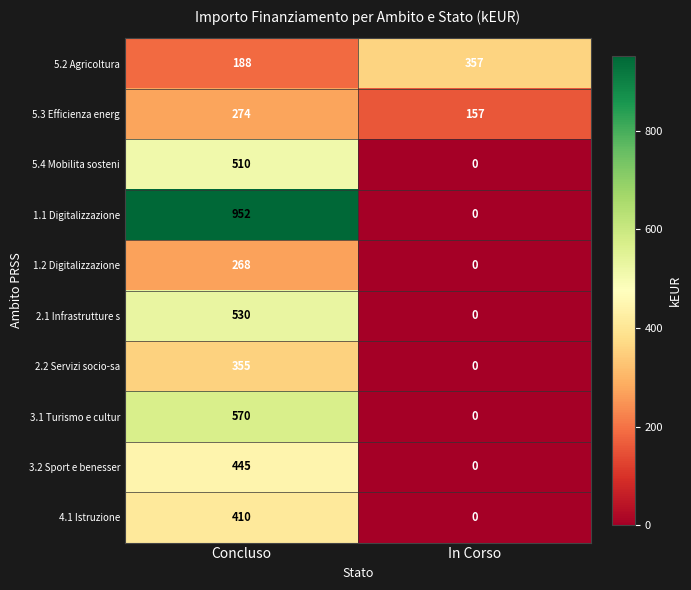

Reading left to right, transcribe all the data shown in this chart.

5.2 Agricoltura: Concluso=188	In Corso=357
5.3 Efficienza energ: Concluso=274	In Corso=157
5.4 Mobilita sosteni: Concluso=510	In Corso=0
1.1 Digitalizzazione: Concluso=952	In Corso=0
1.2 Digitalizzazione: Concluso=268	In Corso=0
2.1 Infrastrutture s: Concluso=530	In Corso=0
2.2 Servizi socio-sa: Concluso=355	In Corso=0
3.1 Turismo e cultur: Concluso=570	In Corso=0
3.2 Sport e benesser: Concluso=445	In Corso=0
4.1 Istruzione: Concluso=410	In Corso=0